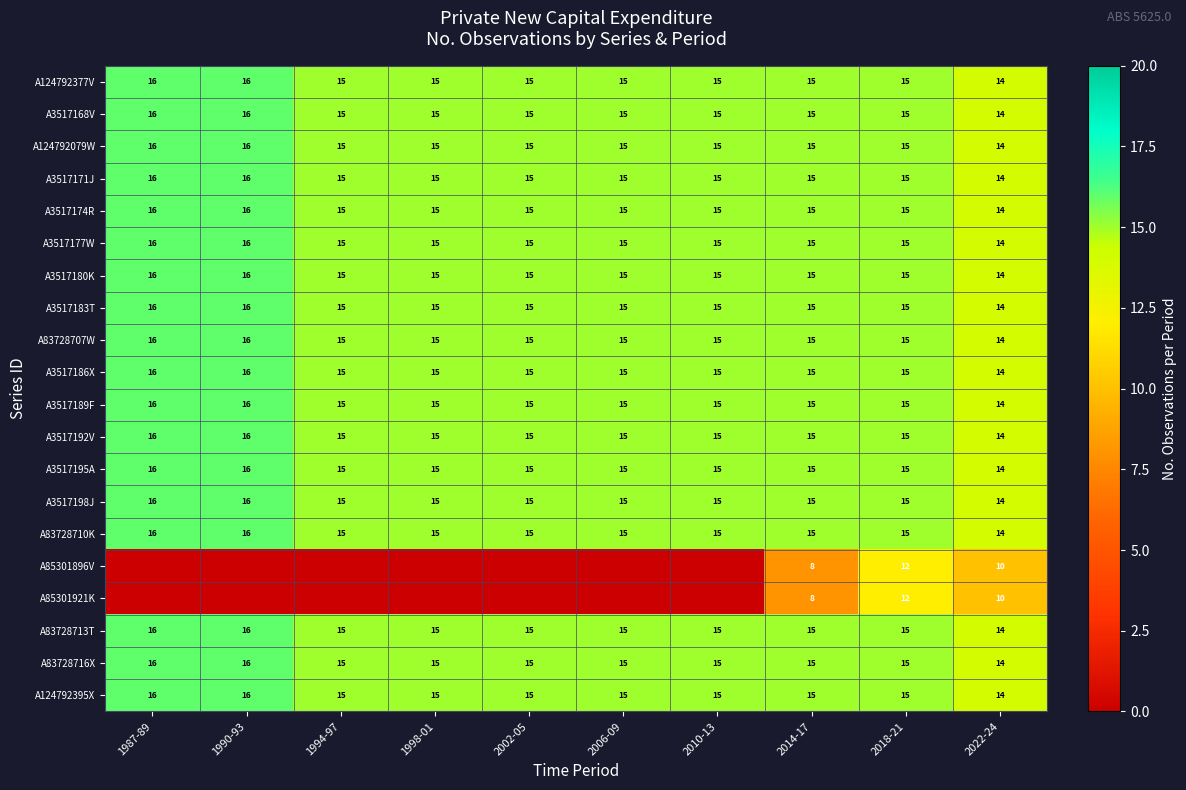

Read the A3517186X value at 2010-13.

15